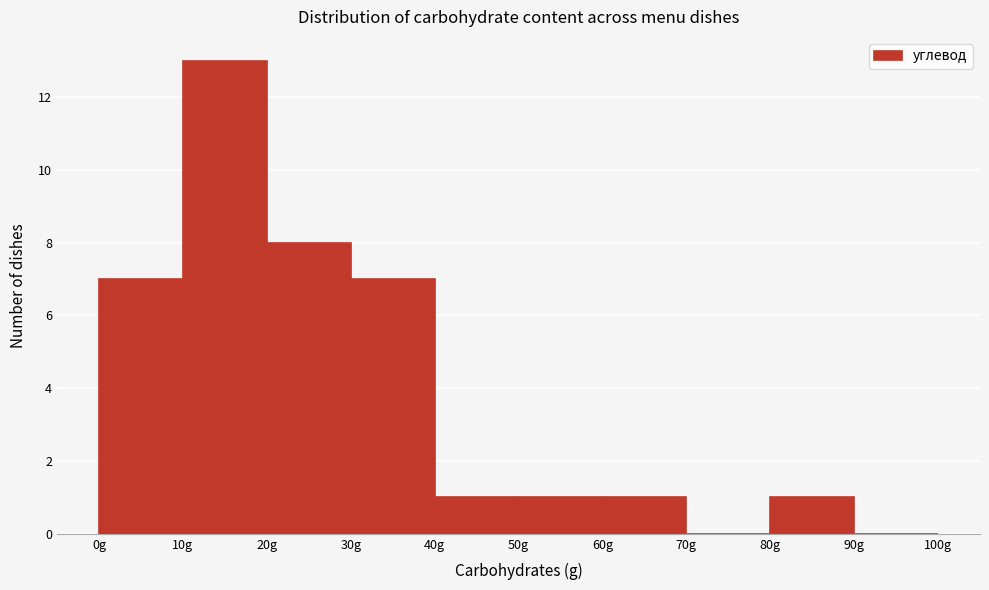

Reading left to right, list every bar in this chart as the range it spans on the x-axis followed by its height. The values are not printed on the chart, so give them approximately, as read against the axis.

0 to 10: 7
10 to 20: 13
20 to 30: 8
30 to 40: 7
40 to 50: 1
50 to 60: 1
60 to 70: 1
70 to 80: 0
80 to 90: 1
90 to 100: 0